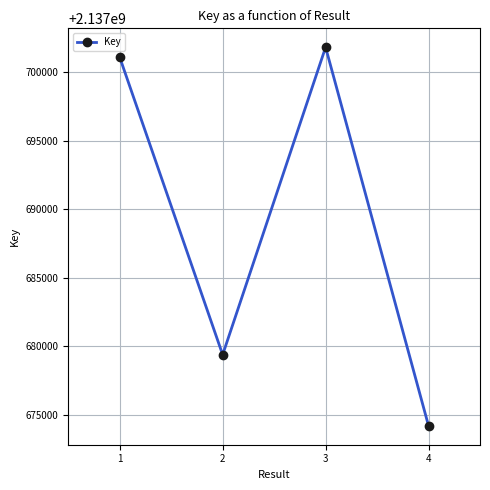

Is it true that the value at 3 is 3506149566?

False